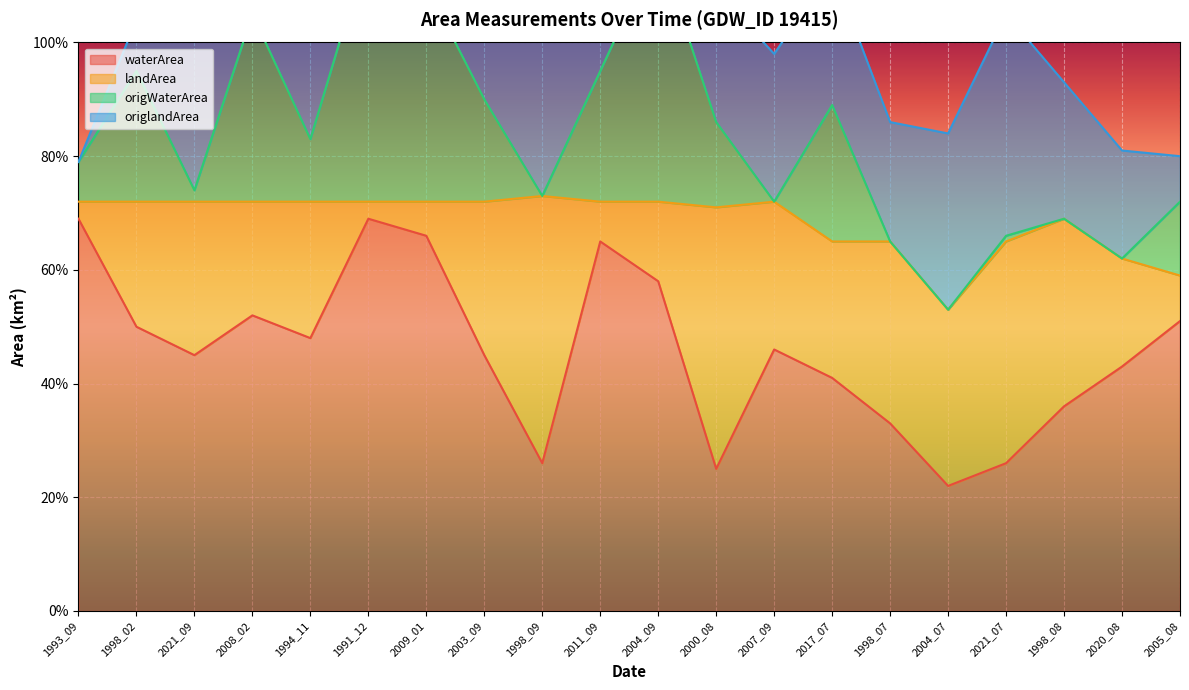

What are all the series names shown in the legend?

waterArea, landArea, origWaterArea, origlandArea